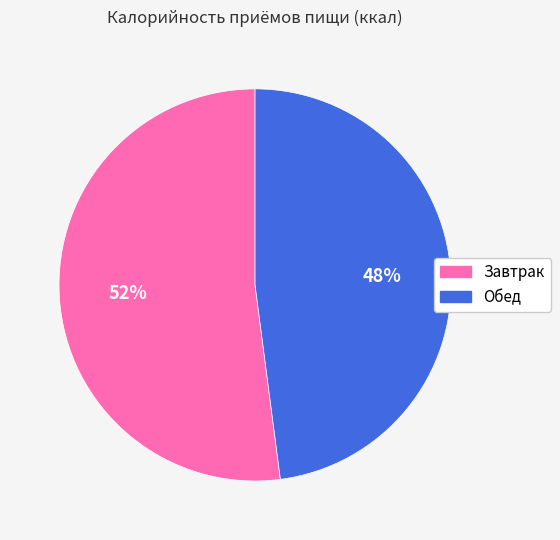

The Обед slice represents 48% of the pie. True or false?

True